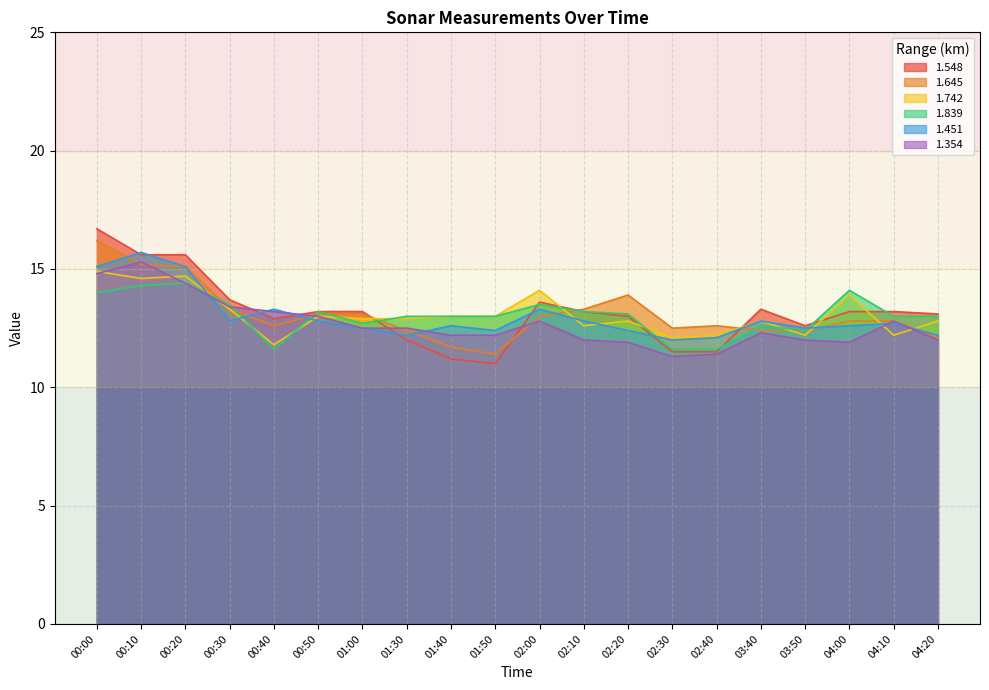

The value of 1.548 at 02:00 is 13.6. True or false?

True